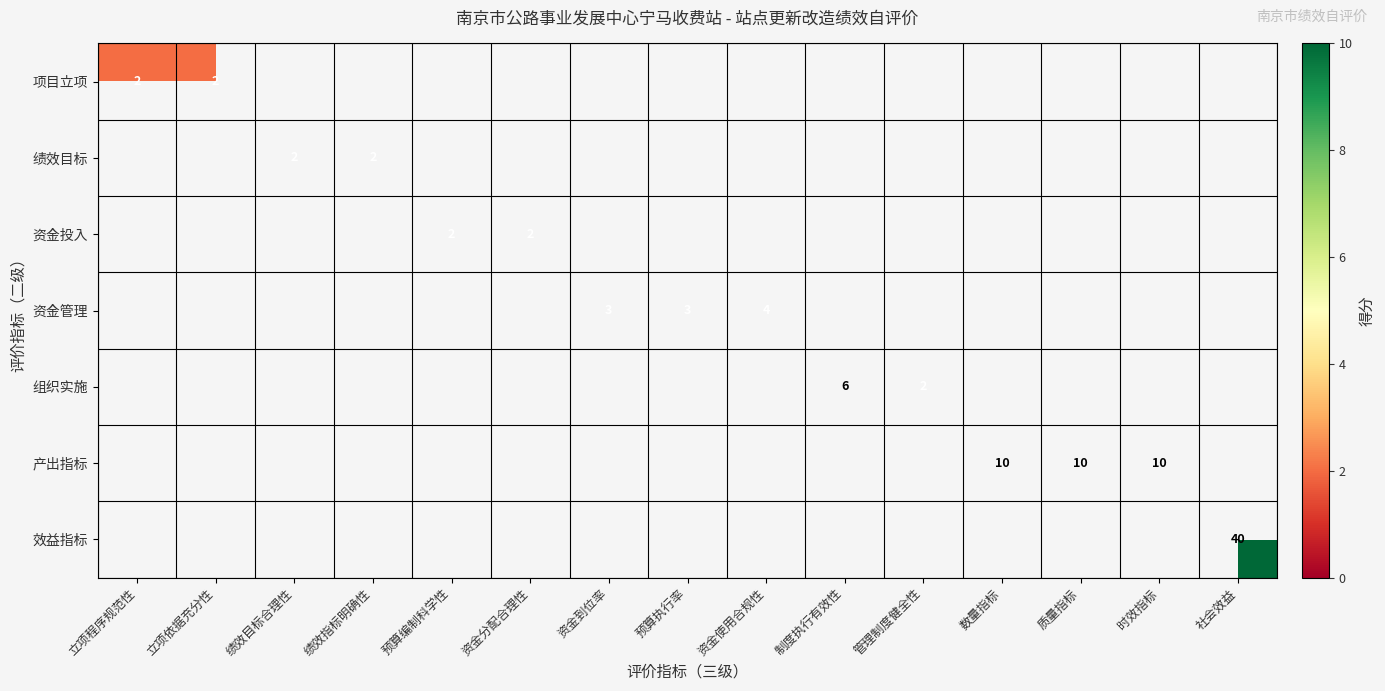

The 资金管理 series shows 3 at 预算执行率. True or false?

True